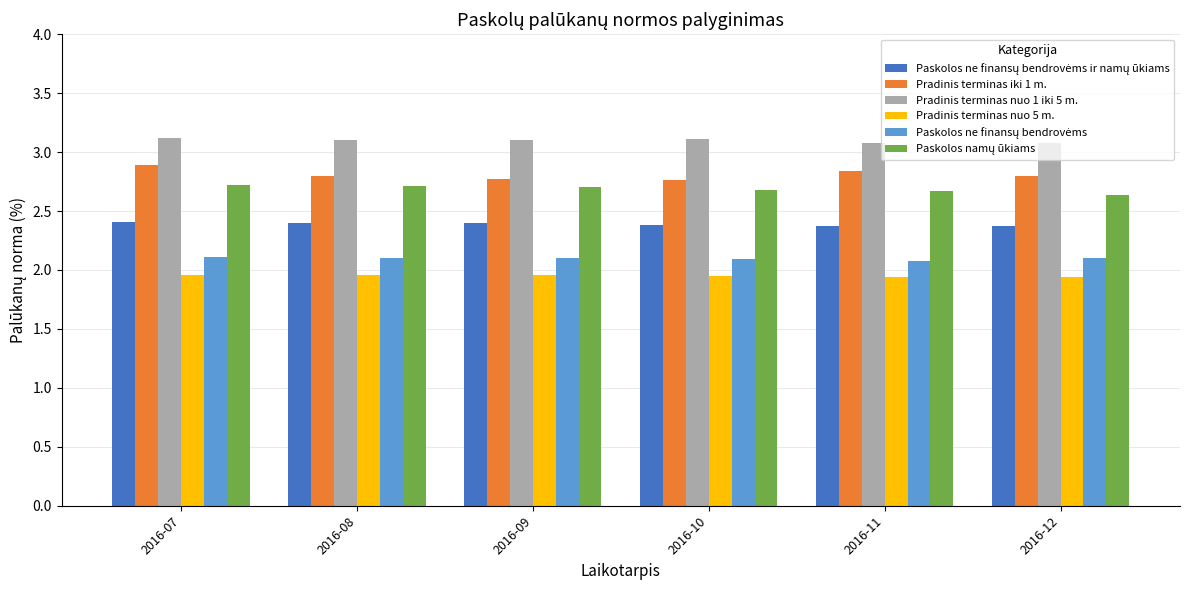

Does the chart contain stacked bars?

No